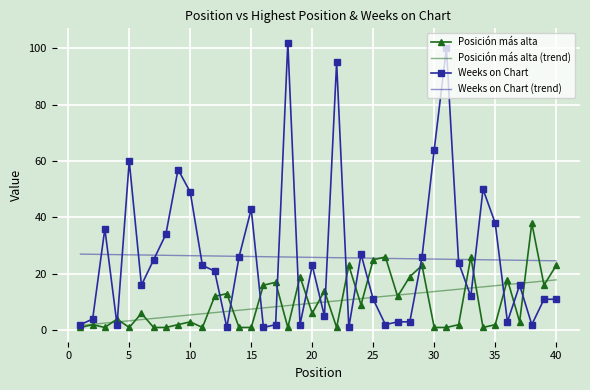

Rank the series by their maximum value, from lowest to highest.

Posición más alta (trend), Weeks on Chart (trend), Posición más alta, Weeks on Chart